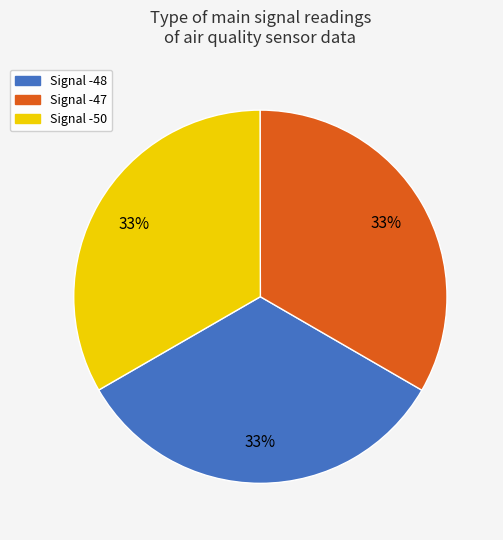

To the nearest percent, what is the average slice percentage?

33%